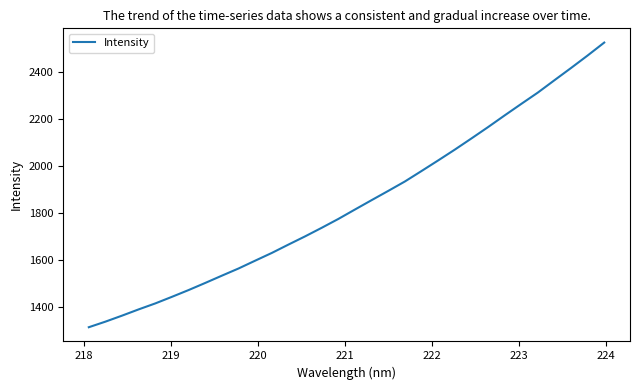

What is the maximum value shown in the chart?

2523.3